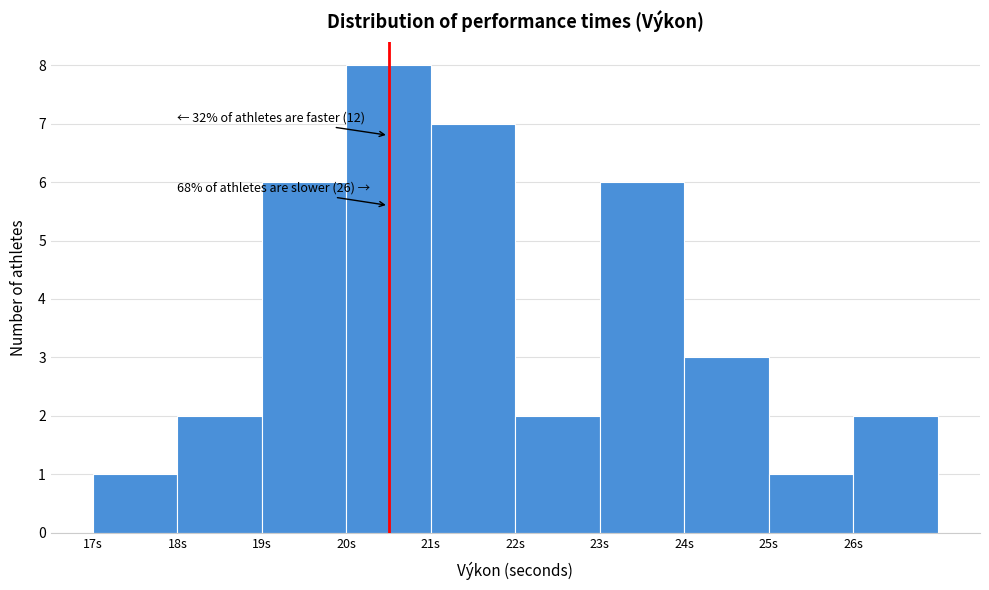

Over which range of the x-axis is the bar tallest?

20 to 21